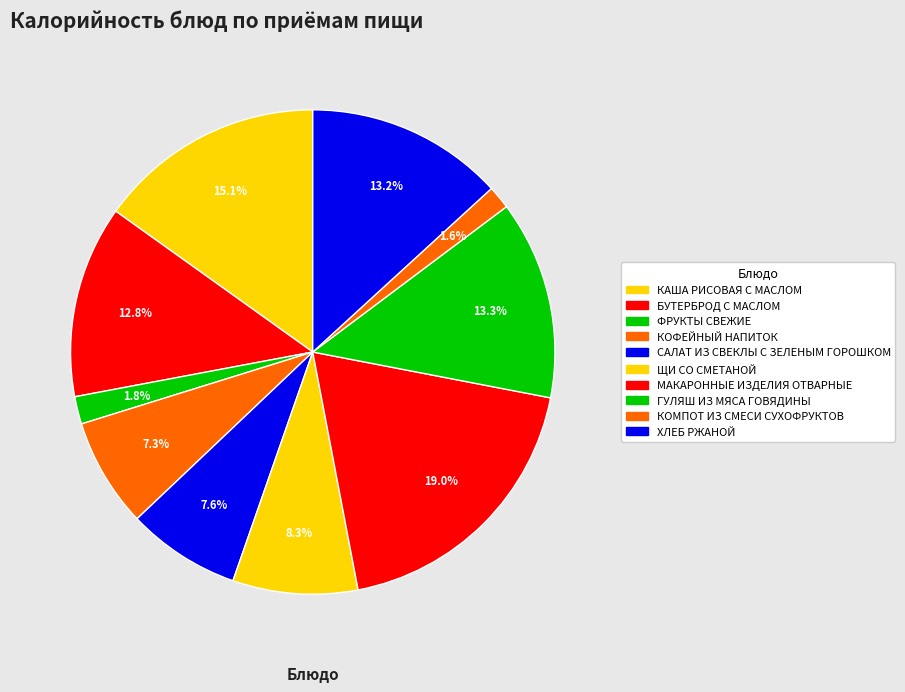

How many slices are in this pie chart?

10